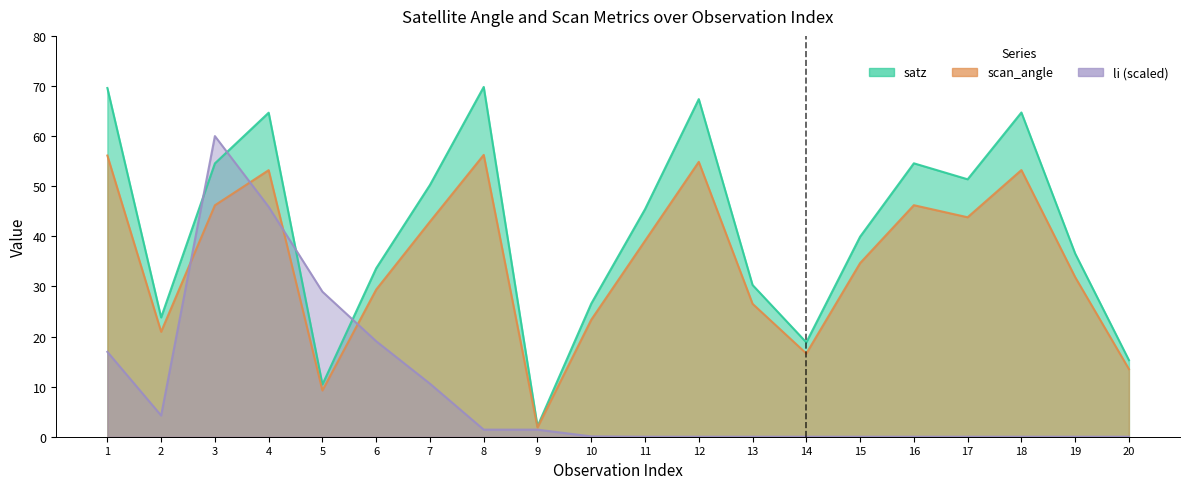

Which series has the largest range (max minus min)?

satz